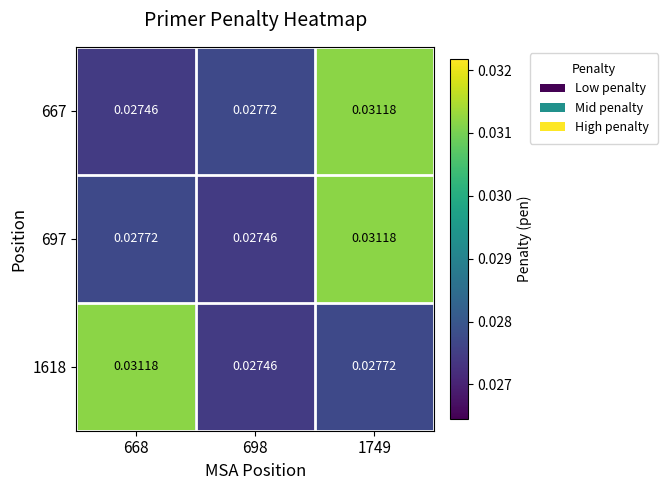

At which category does the chart reach its peak across all series?

1749